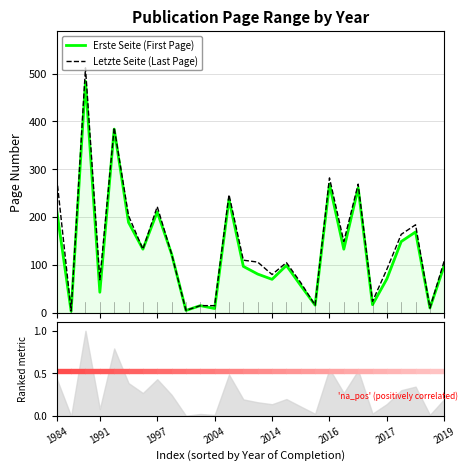

What is the highest value of the Letzte Seite (Last Page) series?

512